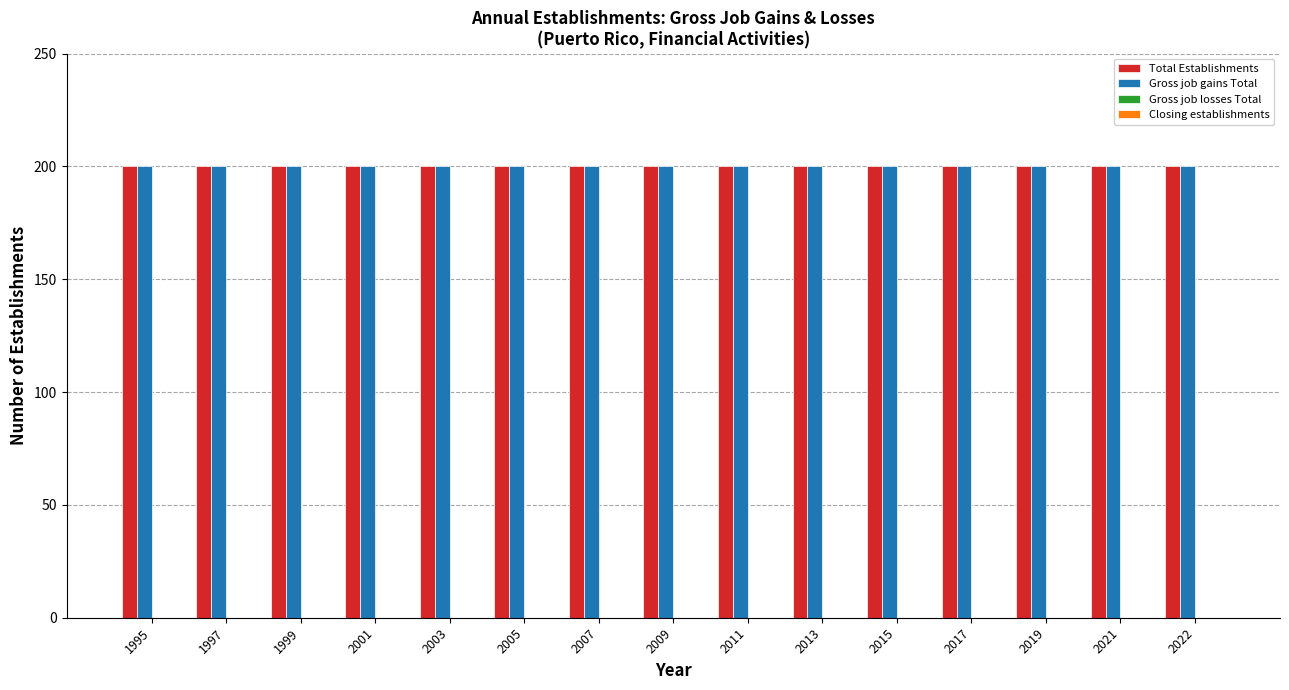

Which category has the highest value in the Gross job gains Total series?

1995